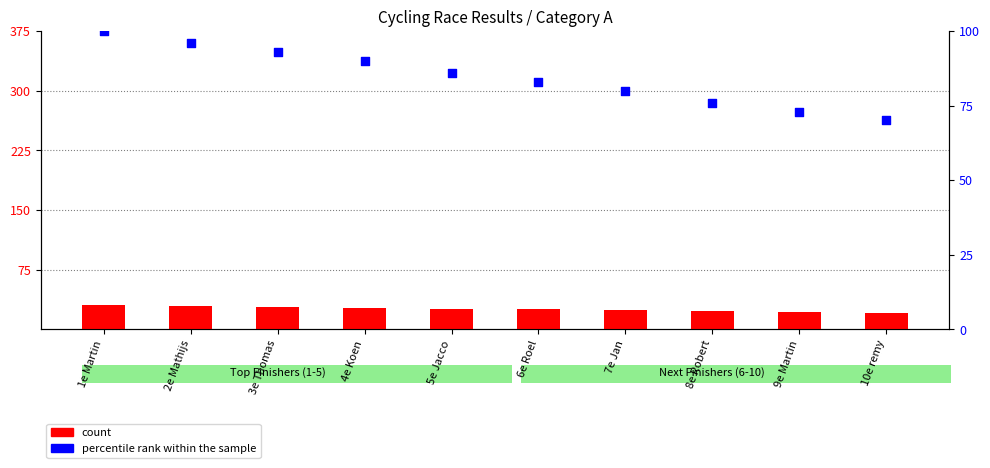

At how many categories does at least one series exceed 40?

10